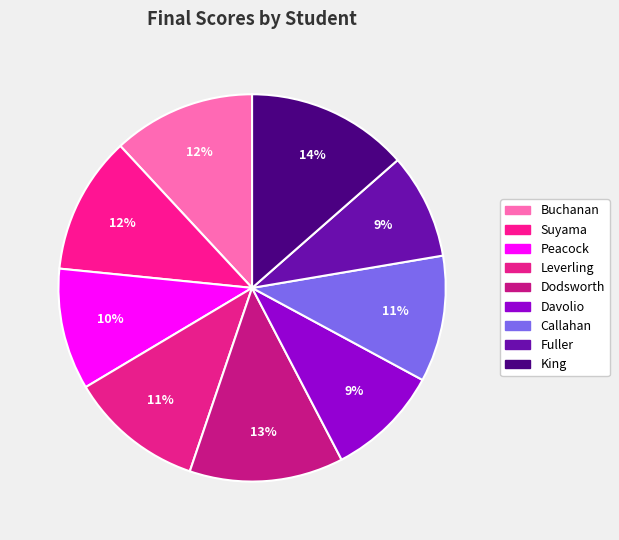

Count the number of slices in the pie.

9